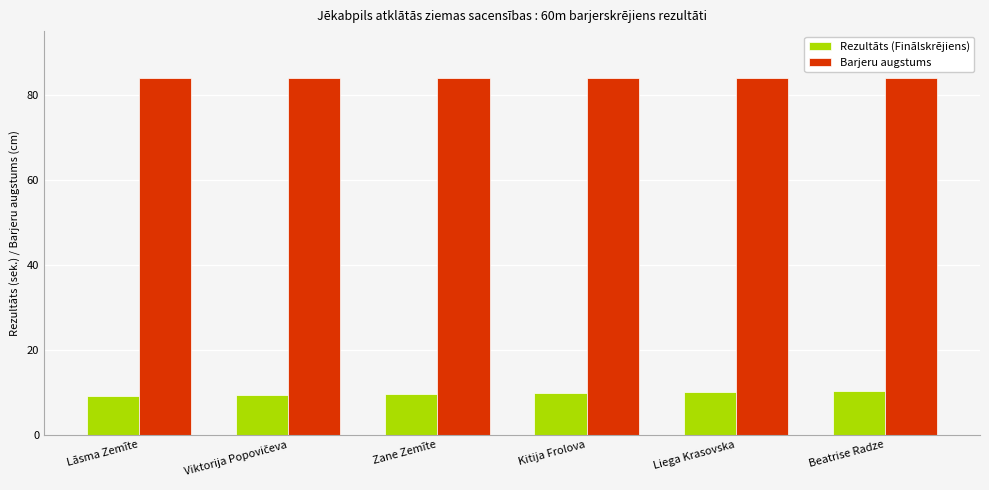

What is the average value of the Barjeru augstums series?

84.0